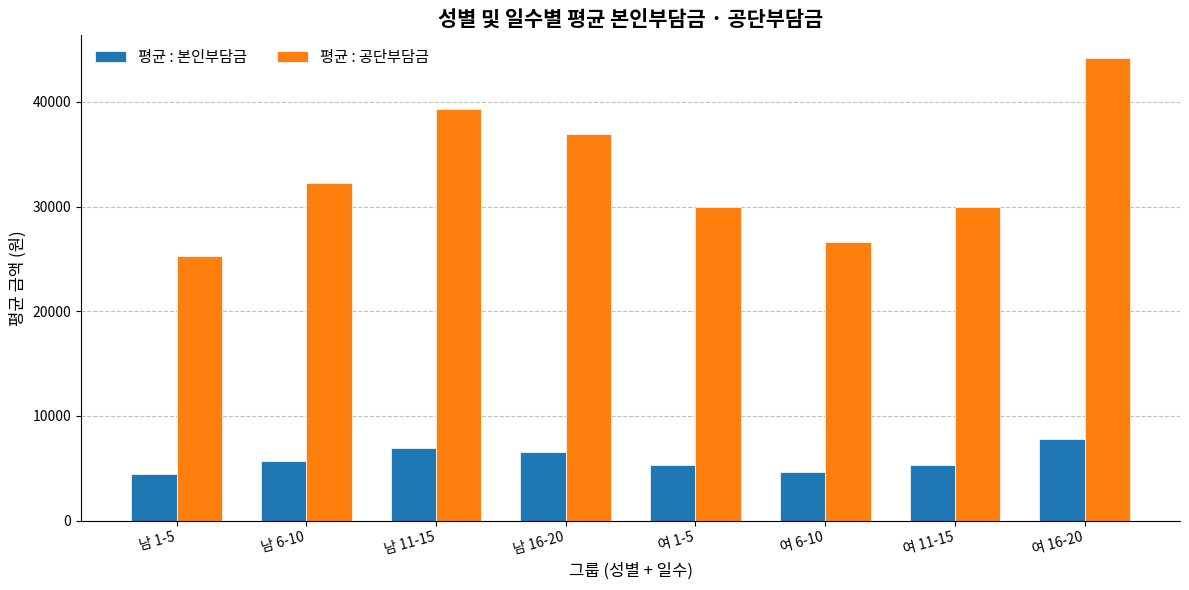

Rank the series by their maximum value, from highest to lowest.

평균 : 공단부담금, 평균 : 본인부담금